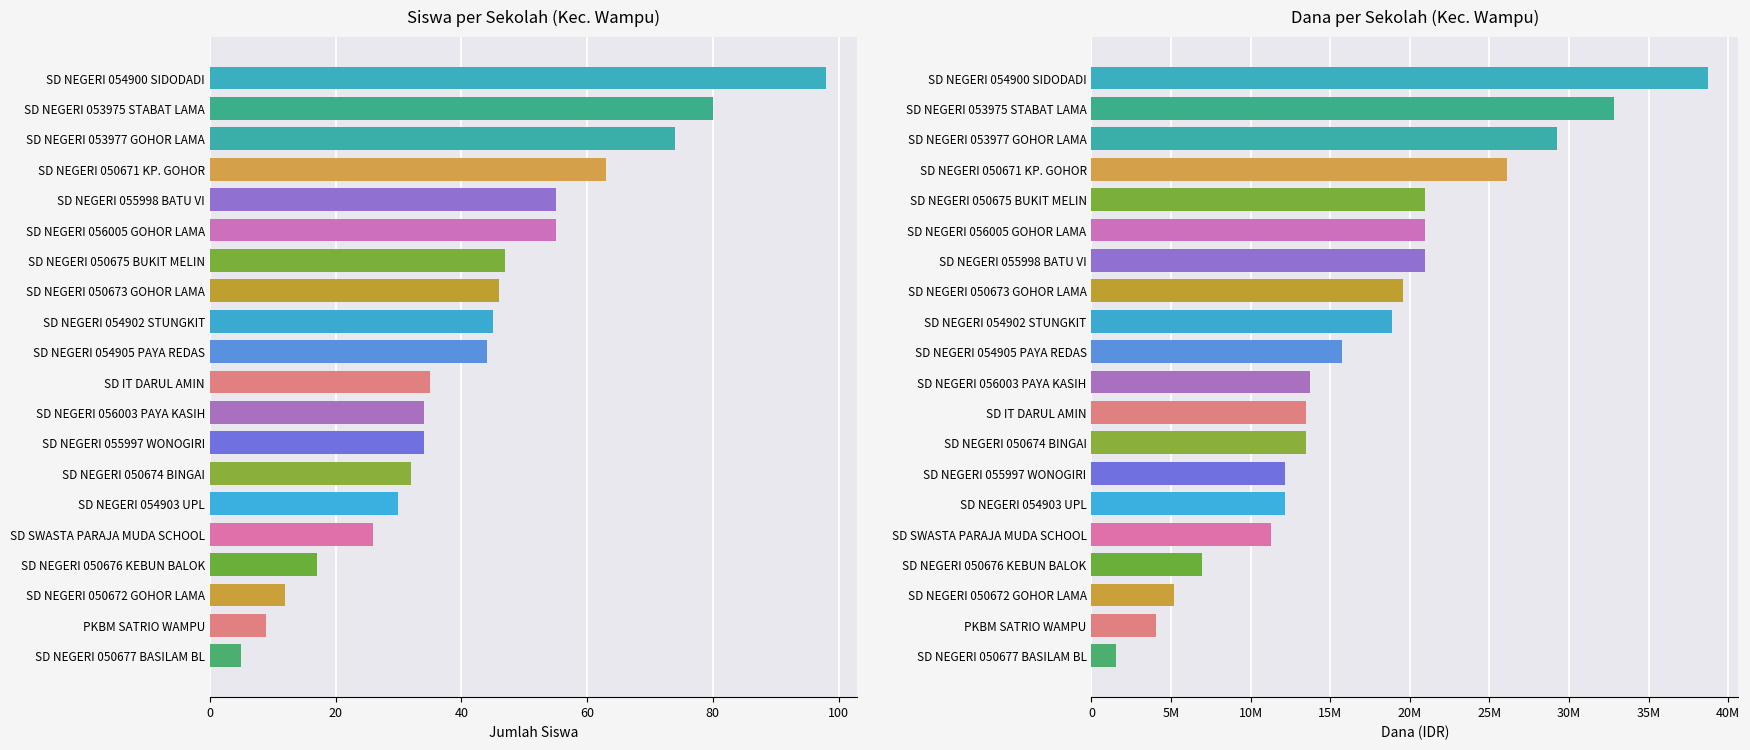

Reading left to right, extract all data points from this chart.

Siswa Disalurkan: 5	9	12	17	26	30	32	34	34	35	44	45	46	47	55	55	63	74	80	98
Dana Disalurkan: 1575000	4050000	5175000	6975000	11250000	12150000	12150000	13500000	13500000	13725000	15750000	18900000	19575000	20925000	20925000	20925000	26100000	29250000	32850000	38700000